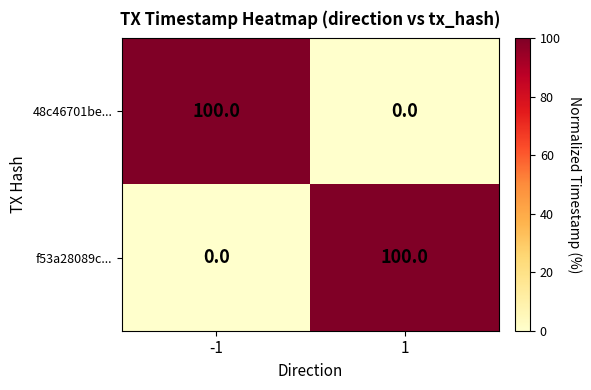

What is the sum of all 48c46701be... values?

100